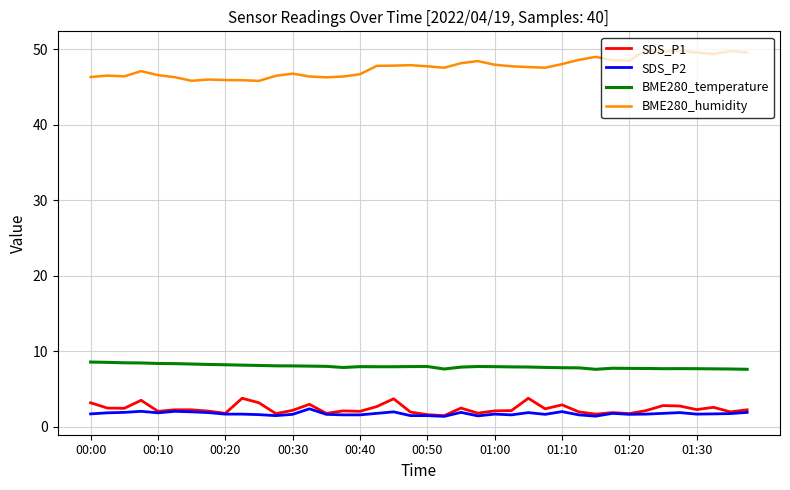

True or false: BME280_temperature and SDS_P1 intersect in this chart.

False